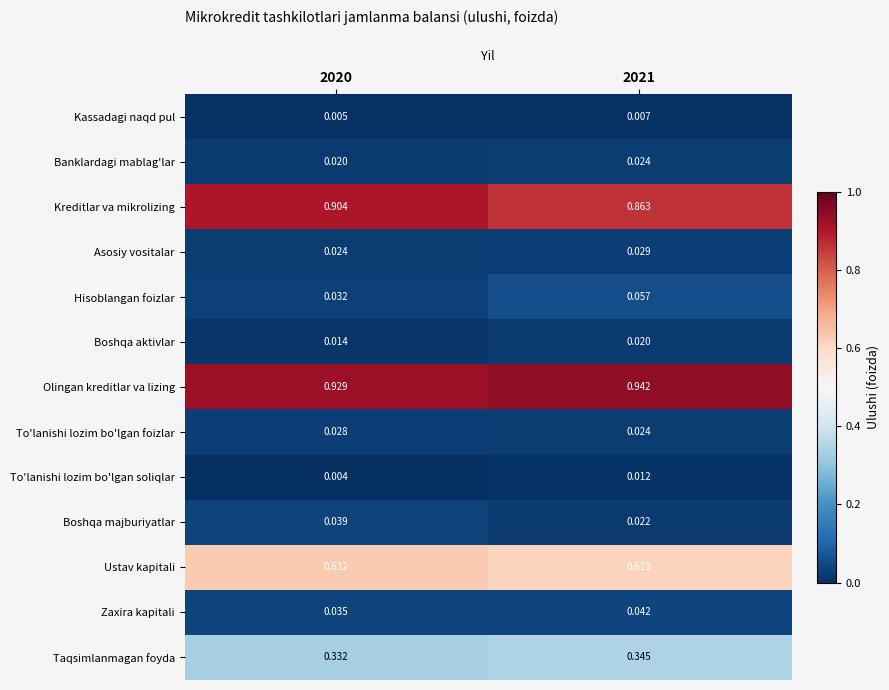

List the series in order of their peak value, lowest first.

Kassadagi naqd pul, To'lanishi lozim bo'lgan soliqlar, Boshqa aktivlar, Banklardagi mablag'lar, To'lanishi lozim bo'lgan foizlar, Asosiy vositalar, Boshqa majburiyatlar, Zaxira kapitali, Hisoblangan foizlar, Taqsimlanmagan foyda, Ustav kapitali, Kreditlar va mikrolizing, Olingan kreditlar va lizing